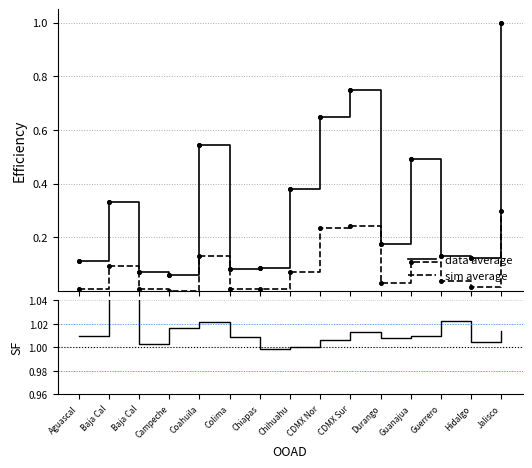

Is it true that sim average equals 0.0 at Durango?

False